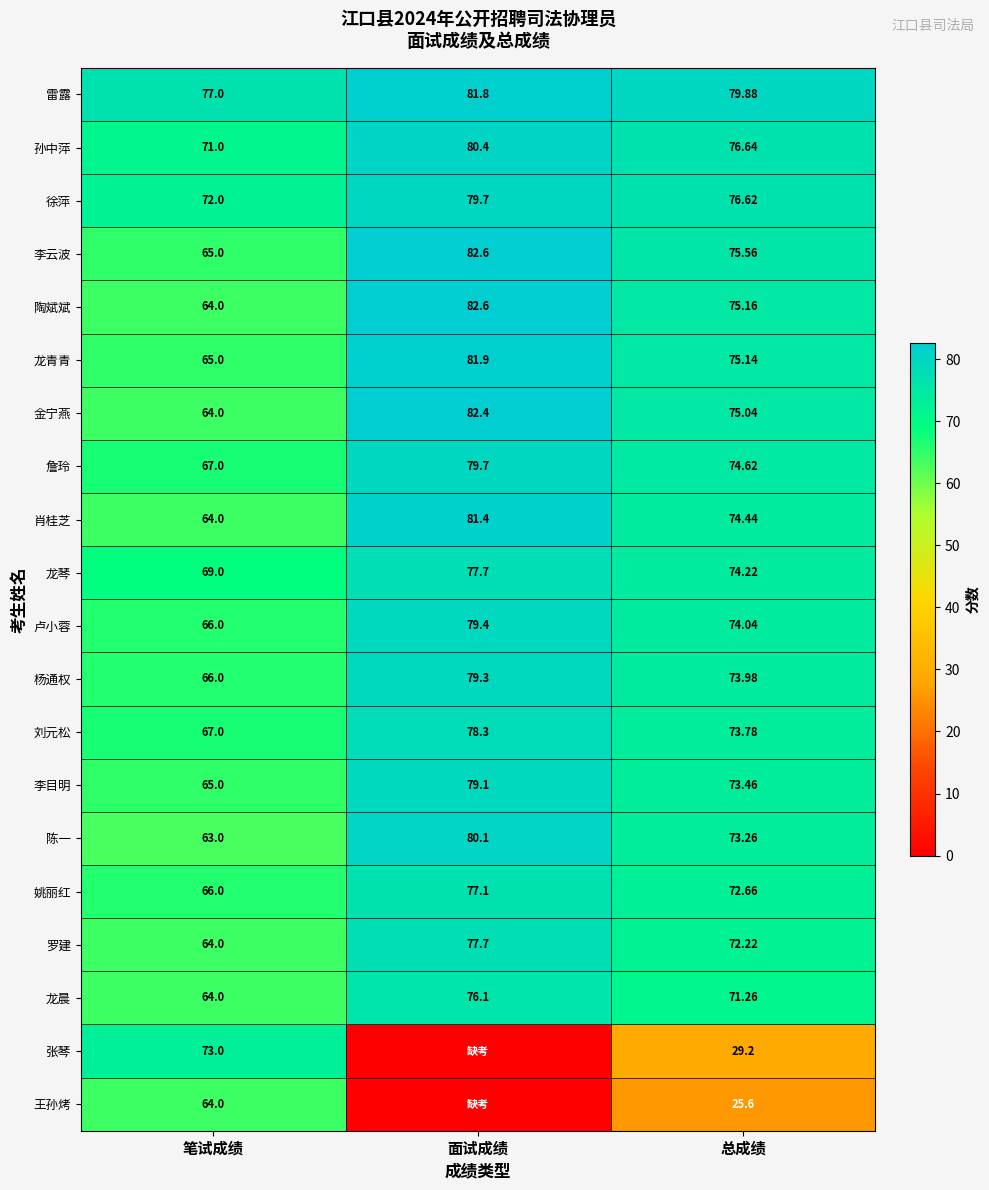

Which series changed the most between 笔试成绩 and 总成绩?

张琴